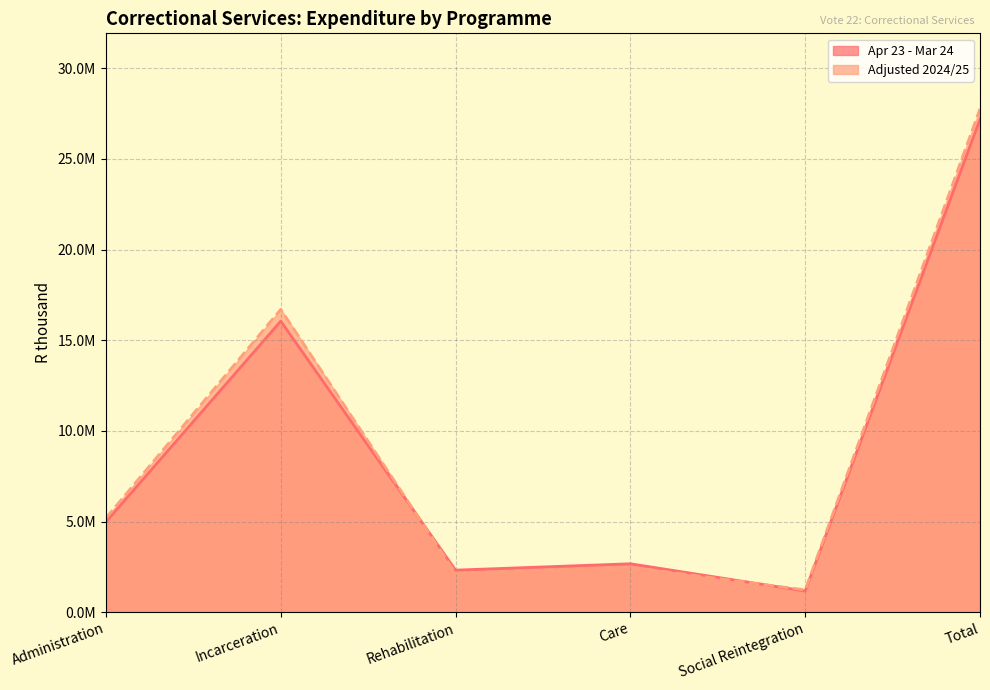

What is the lowest value of the Apr 23 - Mar 24 series?

1167146